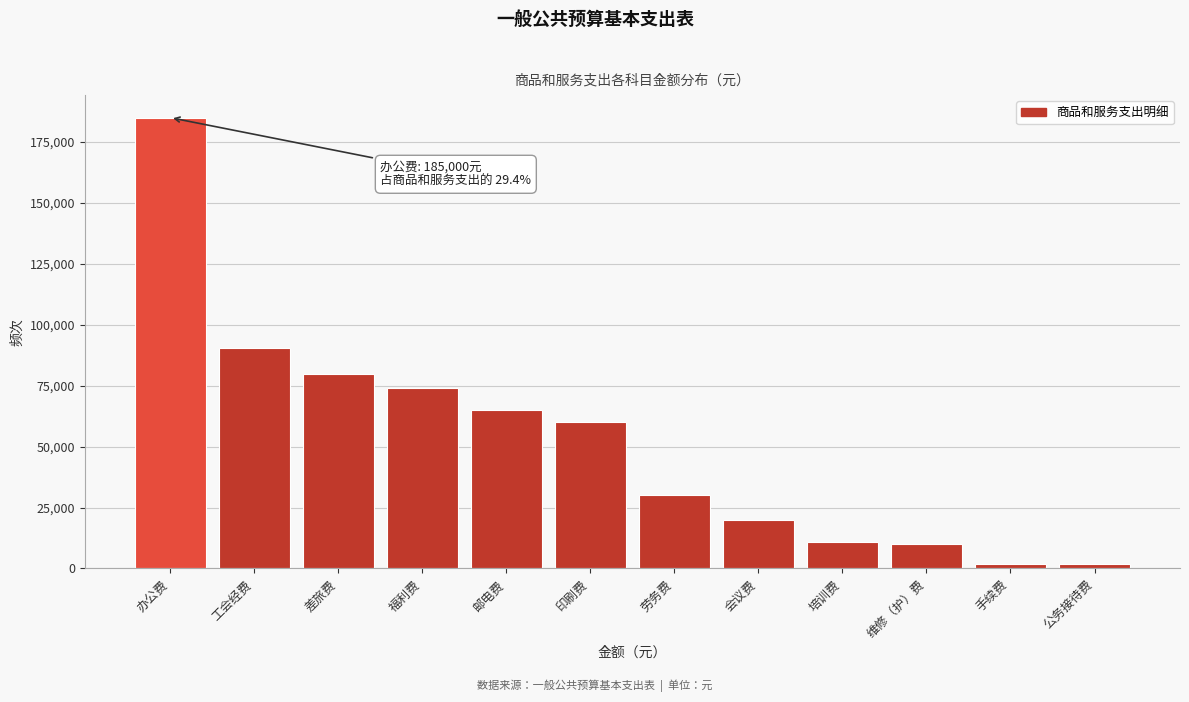

Reading left to right, what are all the values shown in this chart?

办公费=185000.0	工会经费=90327.0	差旅费=80000.0	福利费=73940.6	邮电费=65000.0	印刷费=60000.0	劳务费=30000.0	会议费=20000.0	培训费=11000.0	维修（护）费=10000.0	手续费=2000.0	公务接待费=2000.0